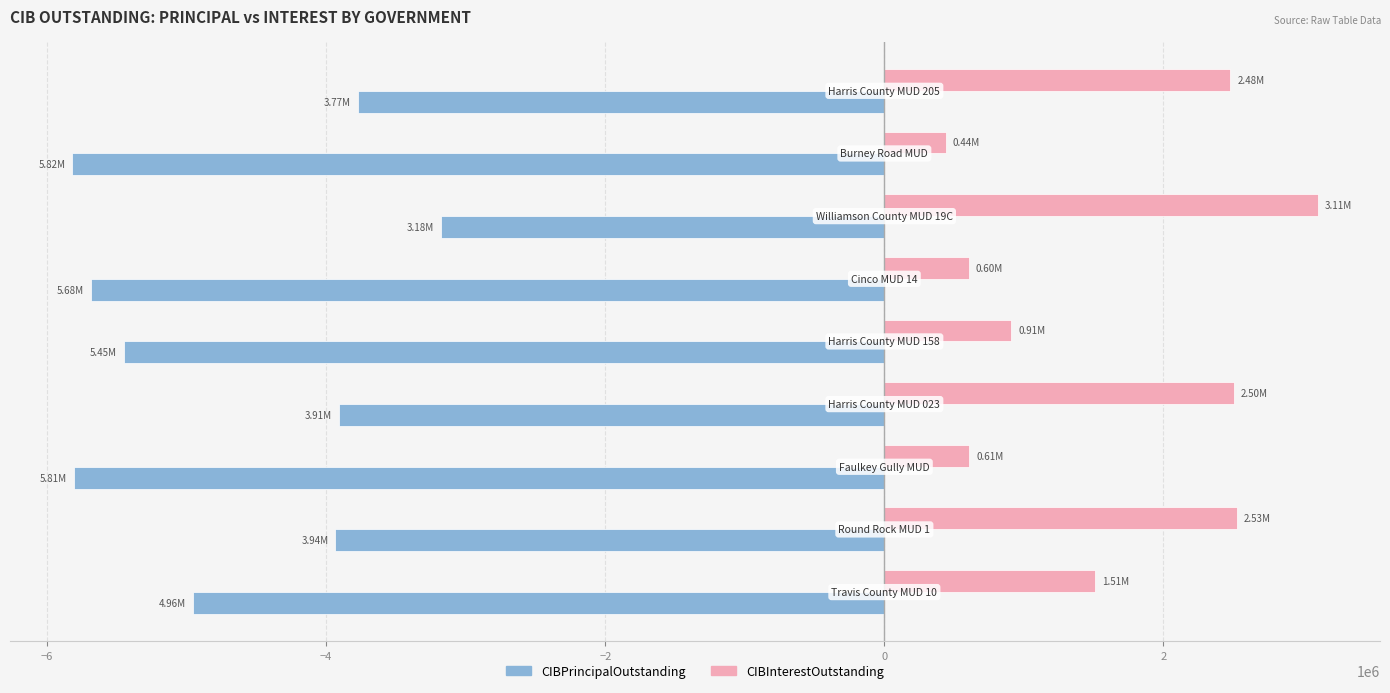

List the series in order of their overall mean, highest first.

CIBInterestOutstanding, CIBPrincipalOutstanding